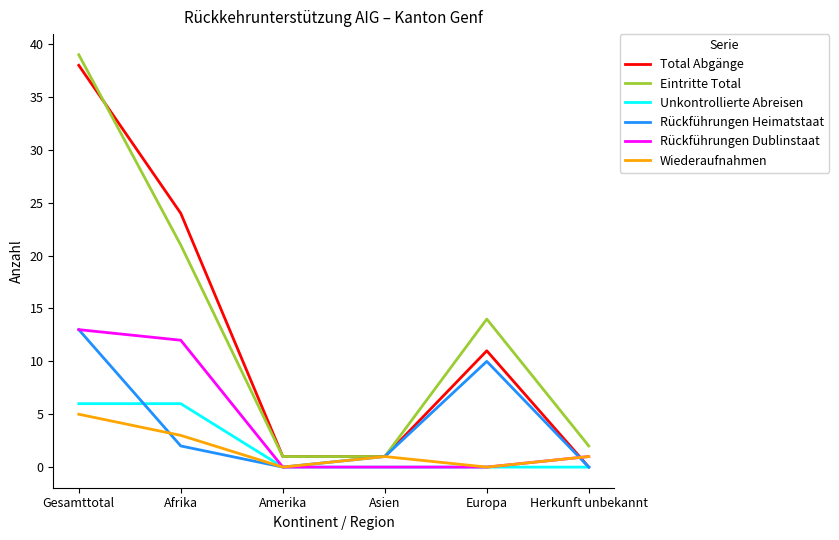

Where does the Rückführungen Dublinstaat series first go above 1?

Gesamttotal